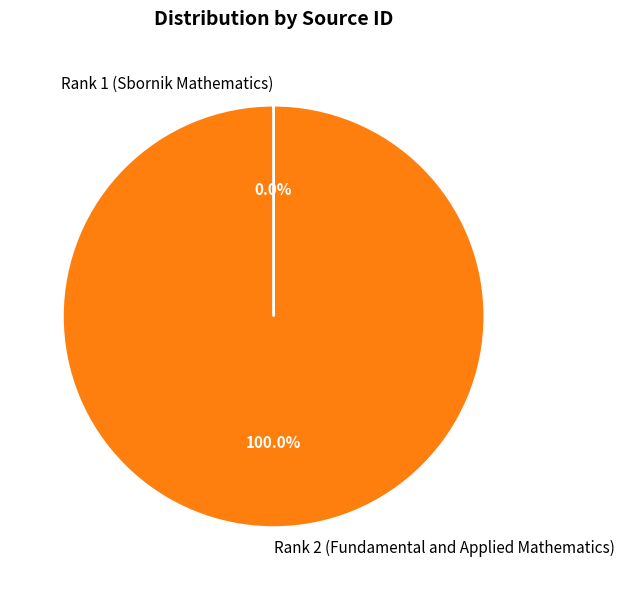

Is there a majority slice in this chart?

Yes